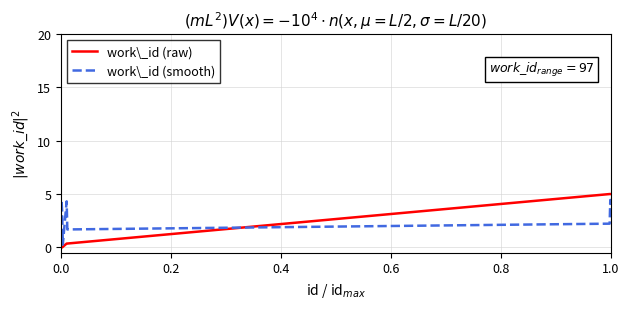

Which series has the widest spread of values?

work\_id (raw)